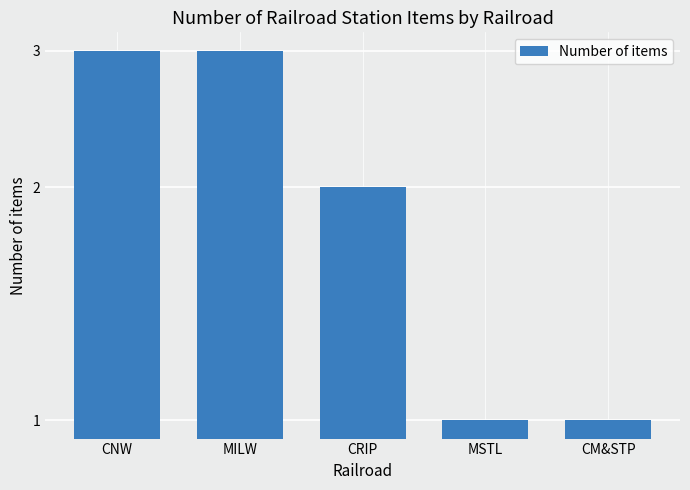

Which label corresponds to the smallest value in the chart?

MSTL